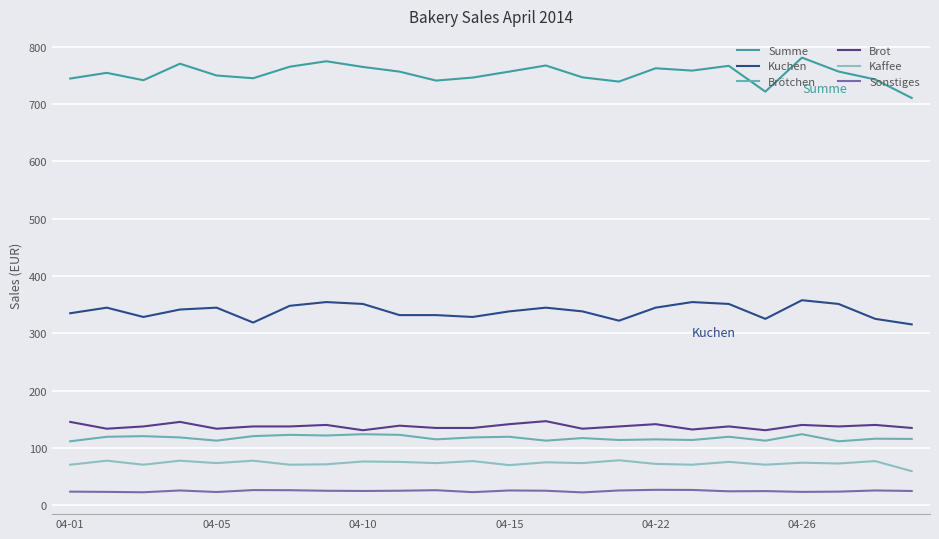

True or false: Summe and Brötchen cross at least once.

False